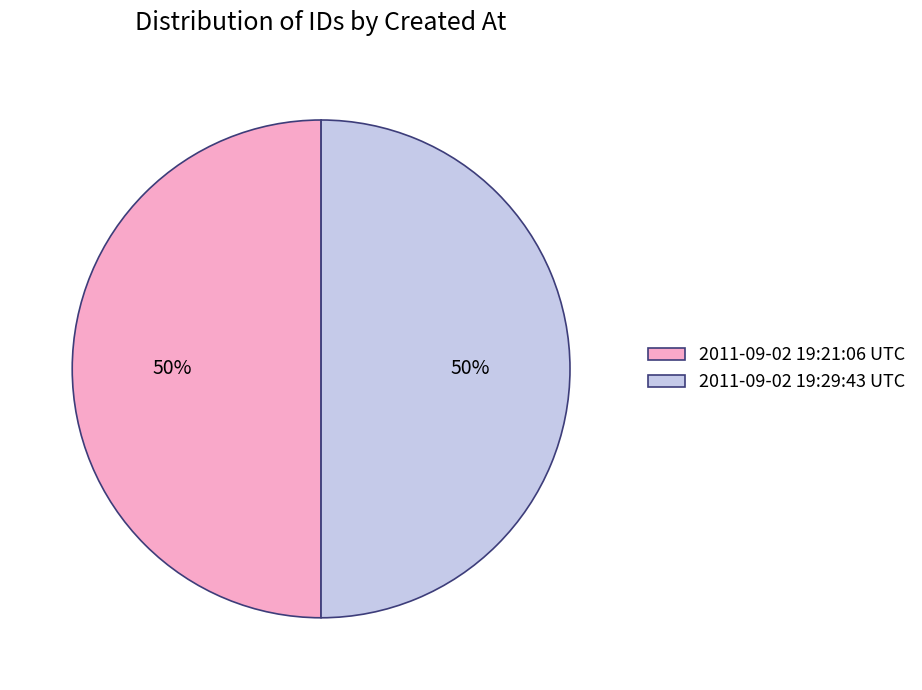

True or false: 2011-09-02 19:29:43 UTC accounts for 55% of the total.

False